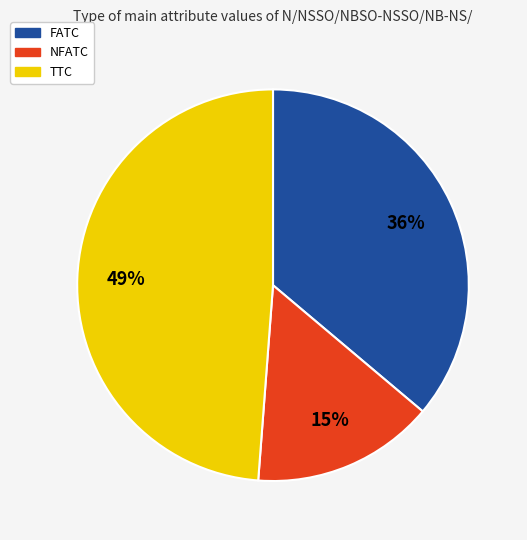

Do TTC and FATC together represent more than half of the pie?

Yes